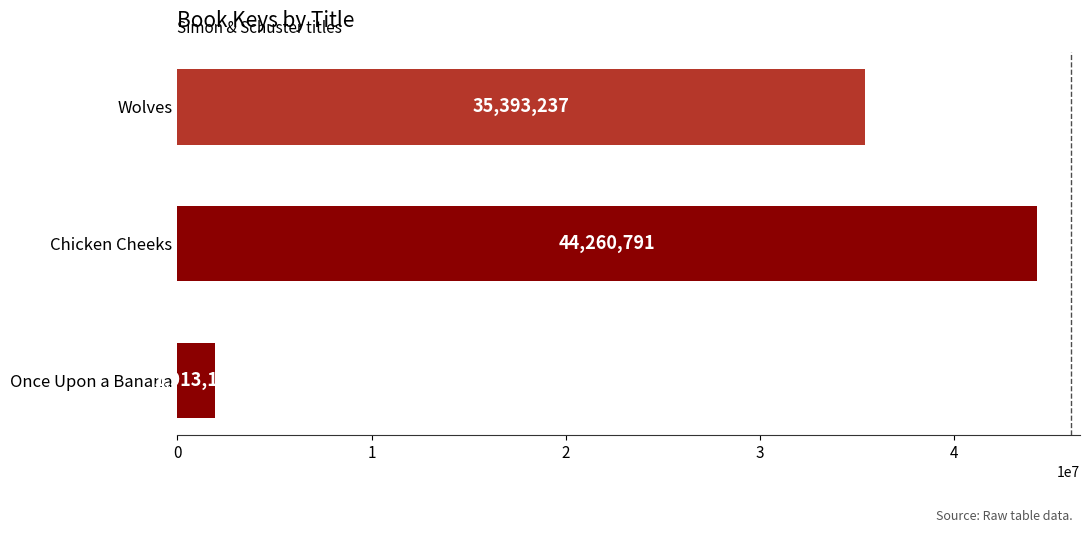

What is the maximum value shown in the chart?

44260791